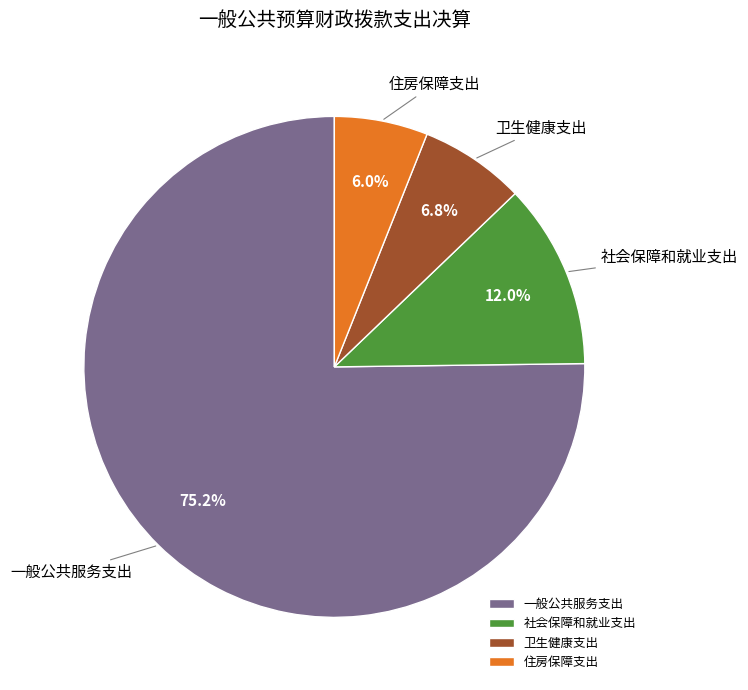

The 卫生健康支出 slice represents 19% of the pie. True or false?

False